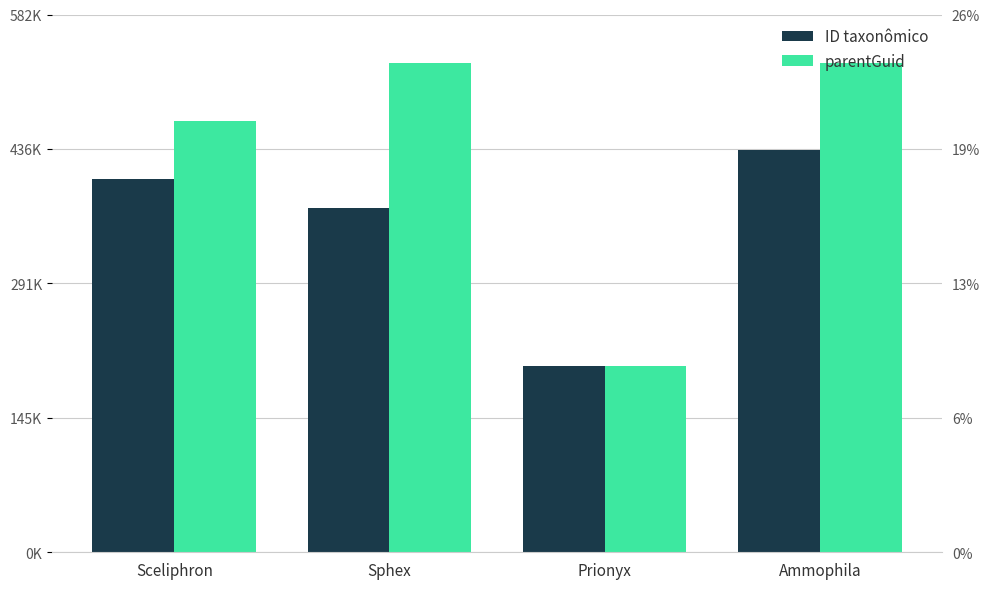

Are the bars horizontal?

No